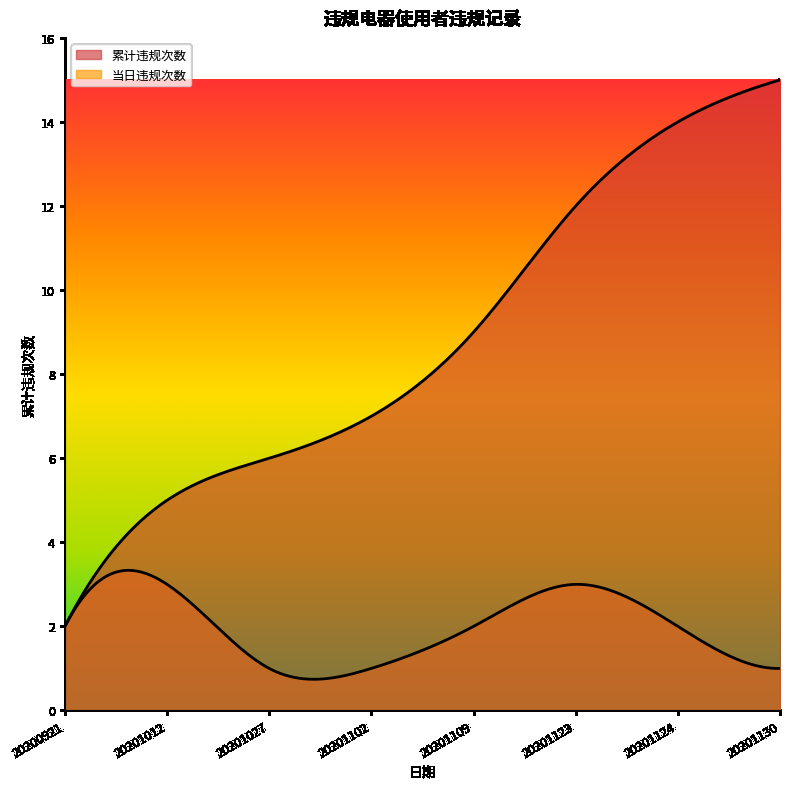

List the labels in order of value, smallest first.

20200921, 20200921, 20201012, 20201012, 20201012, 20201027, 20201102, 20201109, 20201109, 20201123, 20201123, 20201123, 20201124, 20201124, 20201130